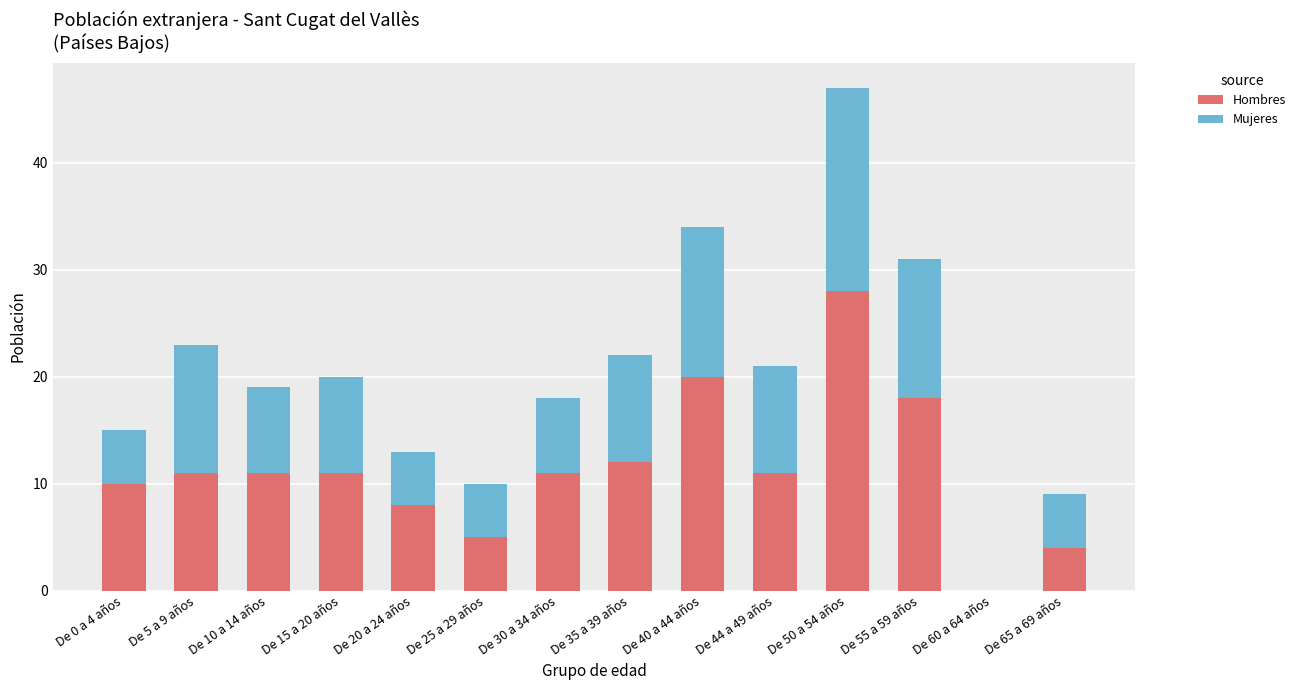

Does the chart contain stacked bars?

Yes